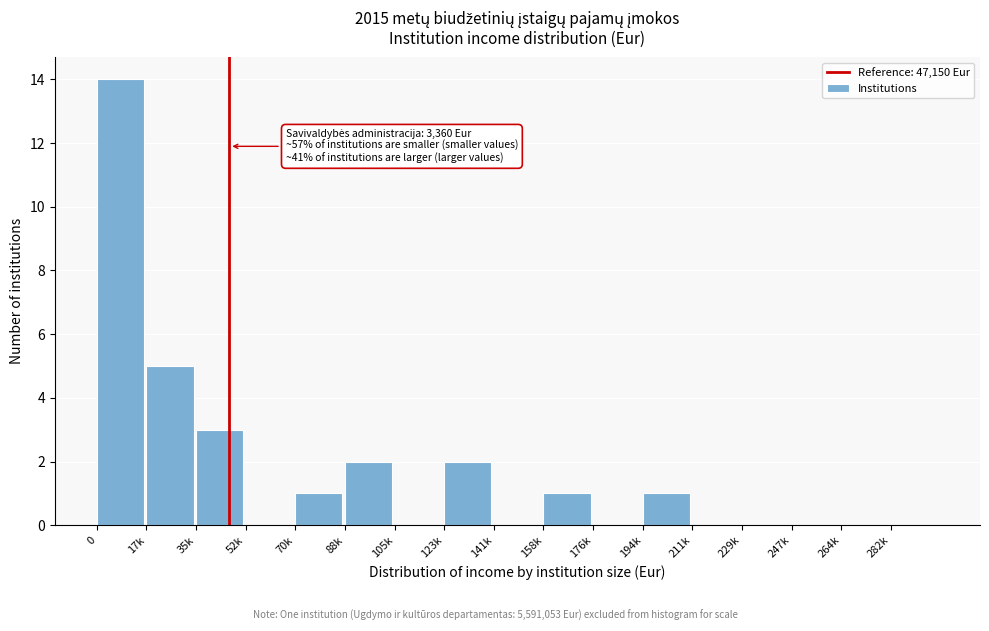

Reading left to right, extract all data points from this chart.

0=14	17k=5	35k=3	52k=0	70k=1	88k=2	105k=0	123k=2	141k=0	158k=1	176k=0	194k=1	211k=0	229k=0	247k=0	264k=0	282k=0